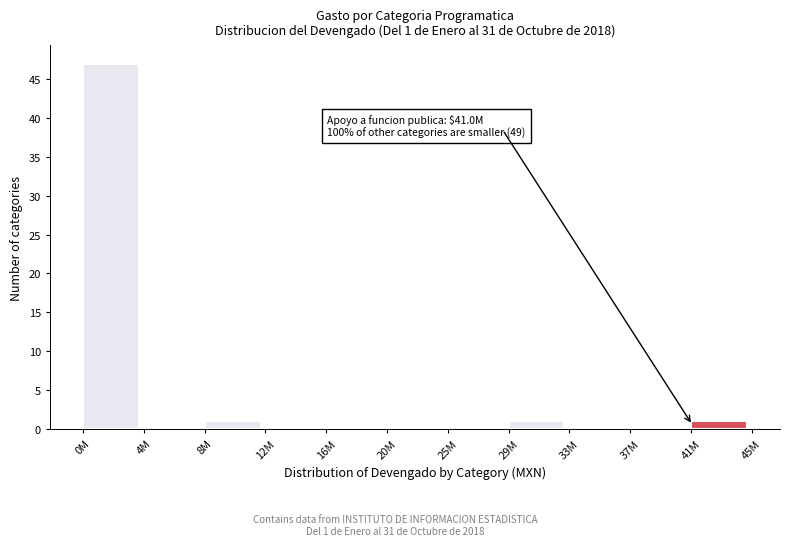

Reading left to right, list all the values displayed in this chart.

0M=47	4M=0	8M=1	12M=0	16M=0	20M=0	25M=0	29M=1	33M=0	37M=0	41M=1